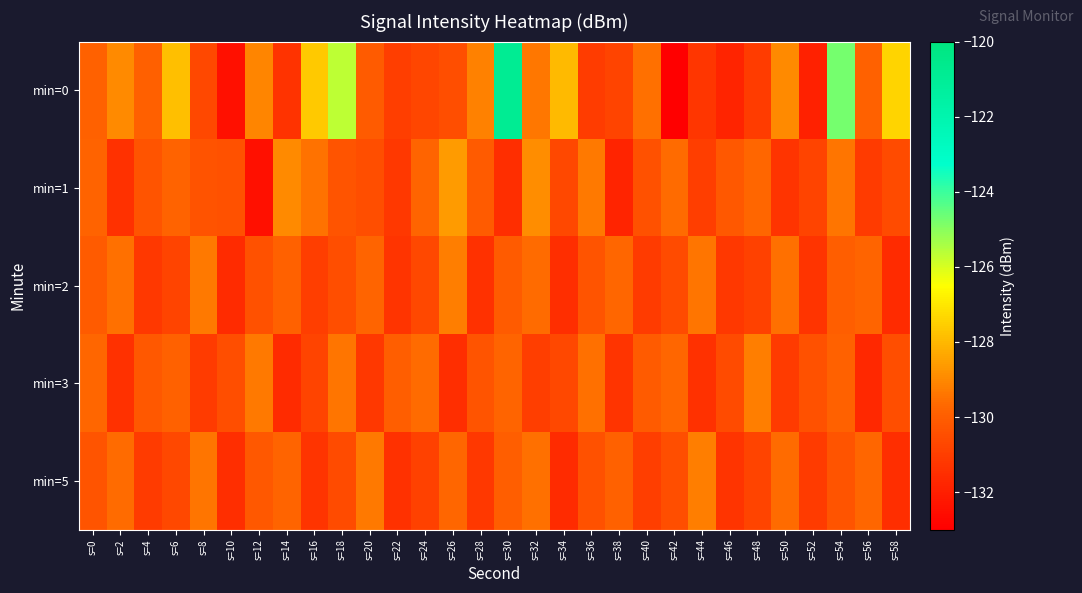

Which series changed the most between s=12 and s=18?

min=0